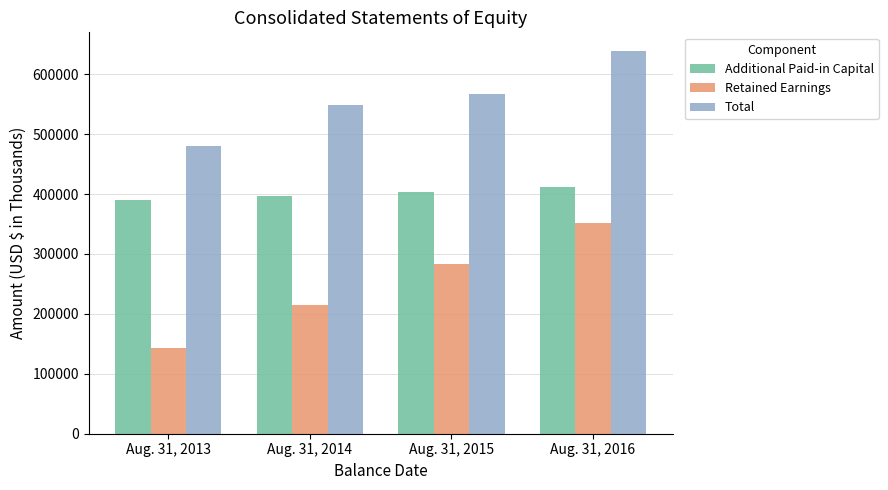

At Aug. 31, 2013, list the series in order from smallest to largest.

Retained Earnings, Additional Paid-in Capital, Total